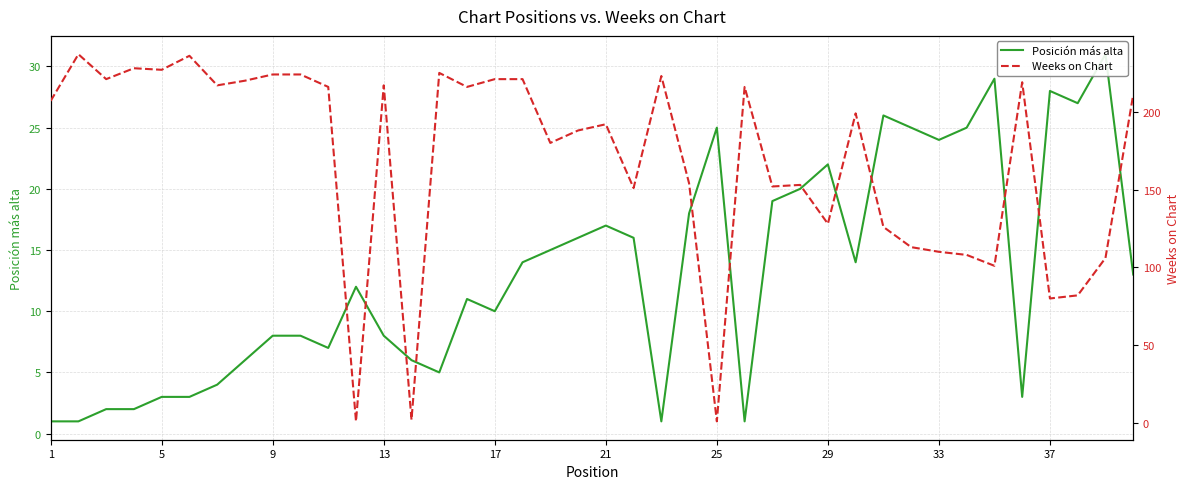

What is the maximum value for Weeks on Chart?

237